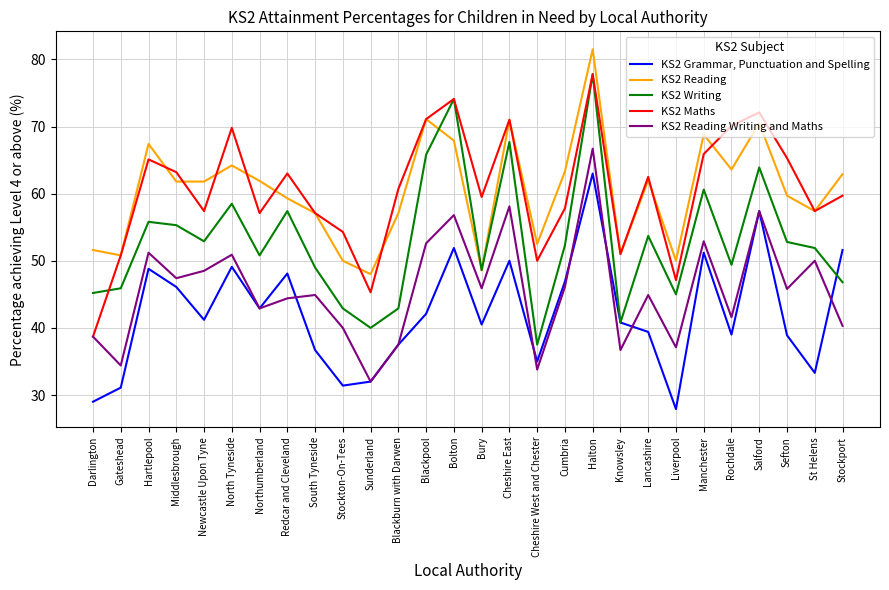

What position from the right is Darlington?

28